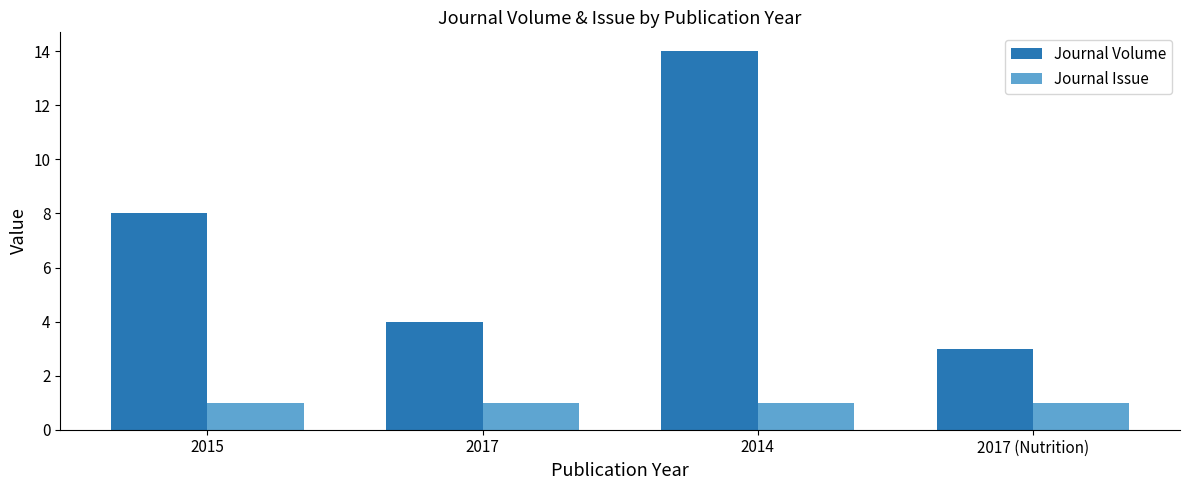

What is the spread (max minus min) of values at 2014?

13